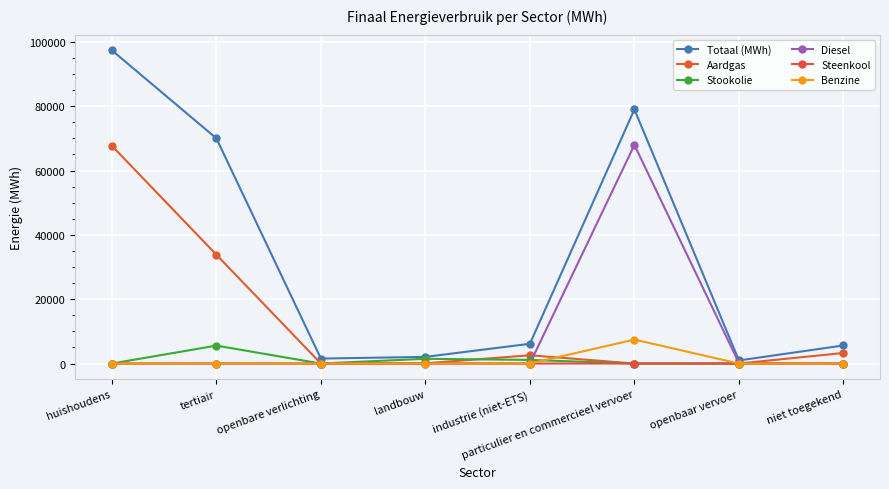

What is the value of the Totaal (MWh) point at the 6th from the left?

78994.0